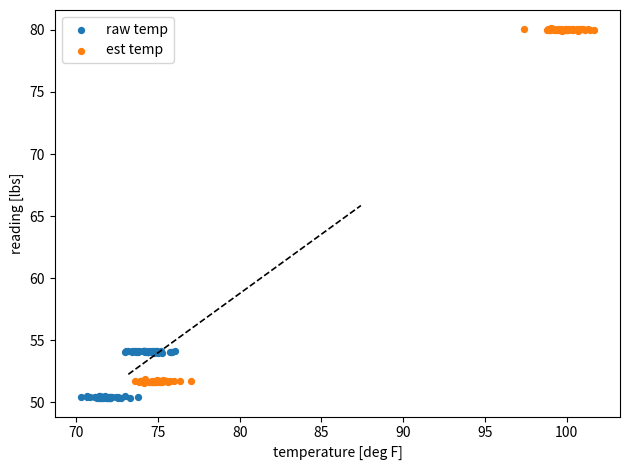

What are all the series names shown in the legend?

raw temp, est temp